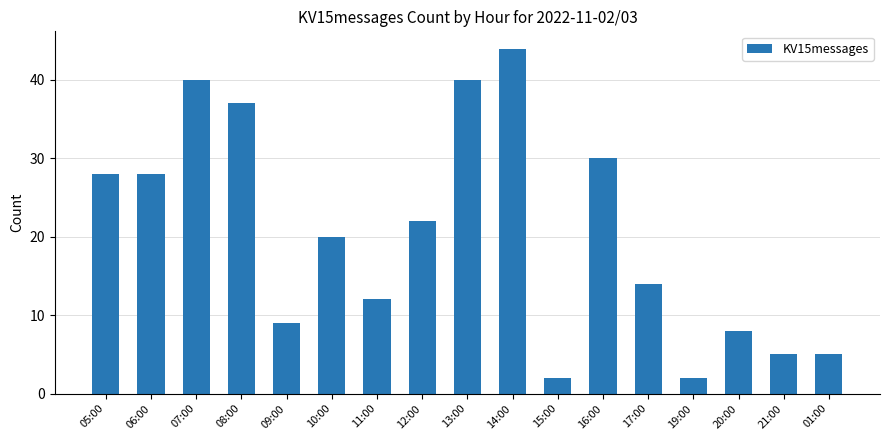

What is the average value?

20